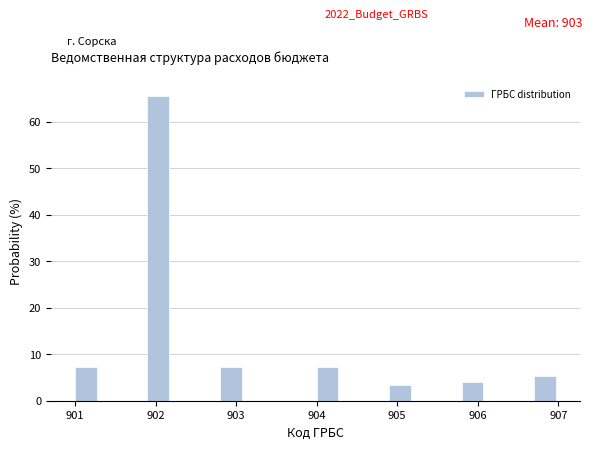

Read against the x-axis, roughly where is the centre of the tallest bar?

902.0